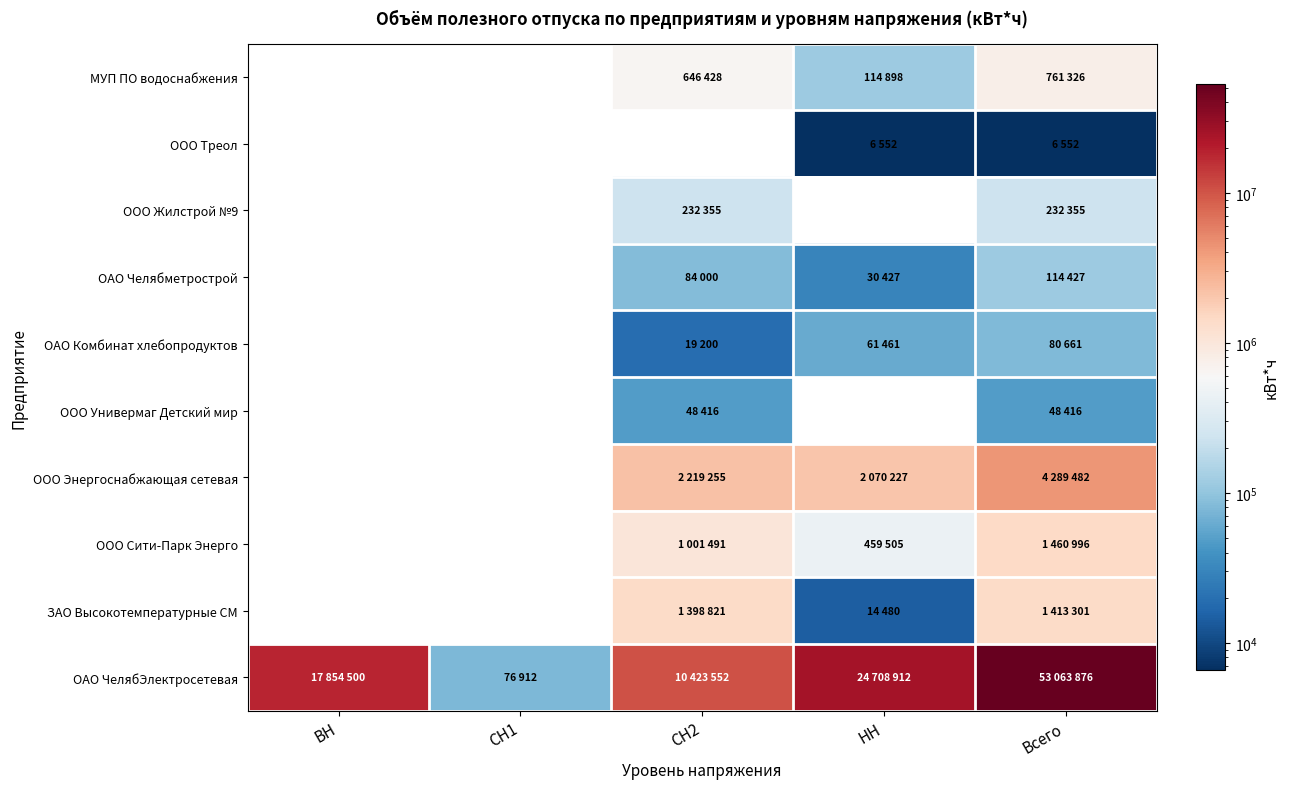

What is the difference between the МУП ПО водоснабжения values at ВН and НН?

114898